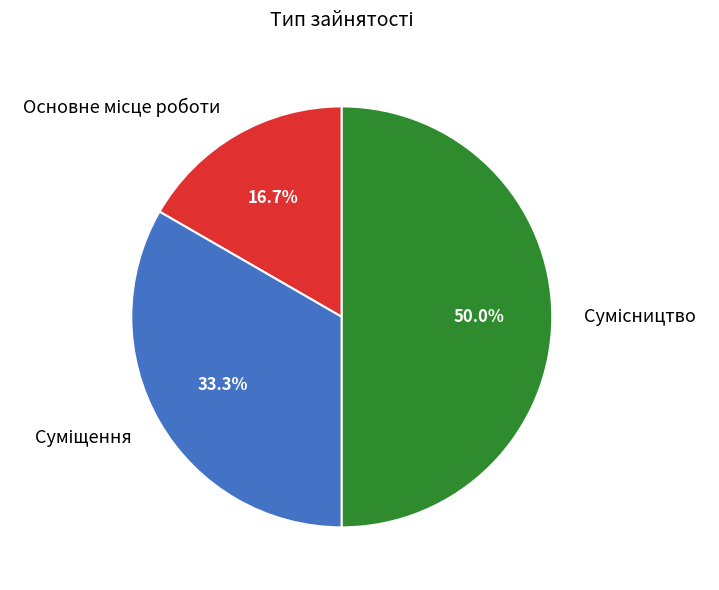

Count the number of slices in the pie.

3